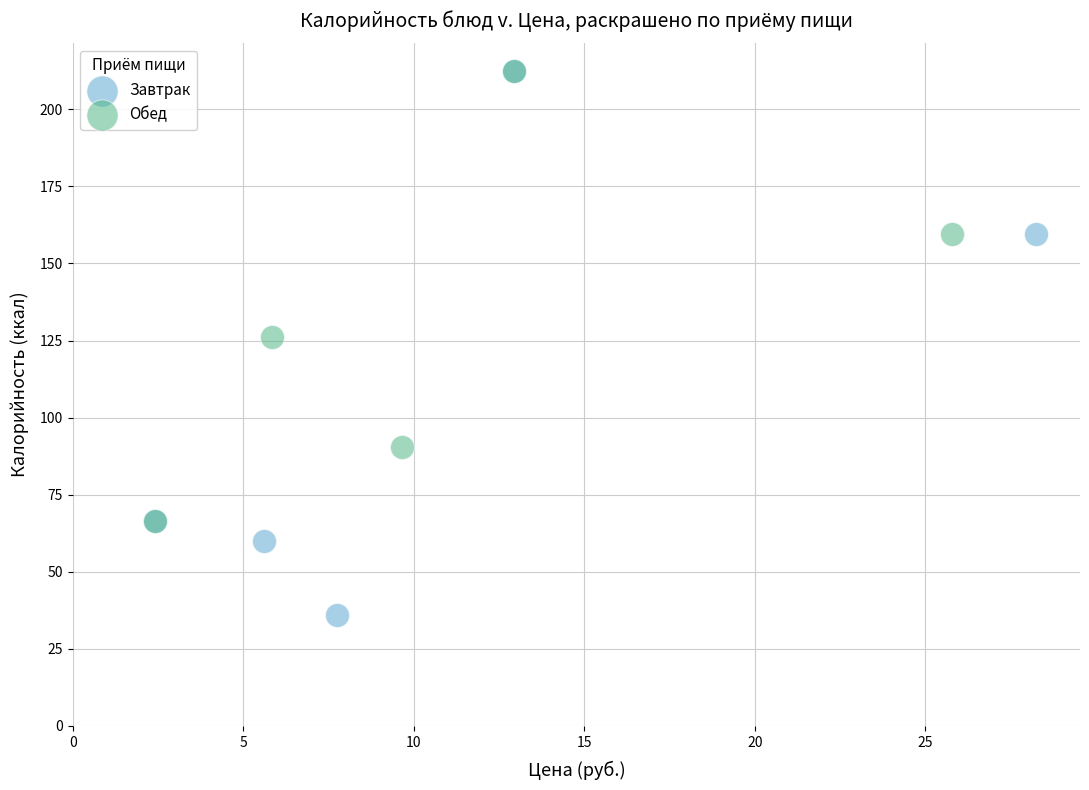

Which series has the largest Y range (max minus min)?

Завтрак